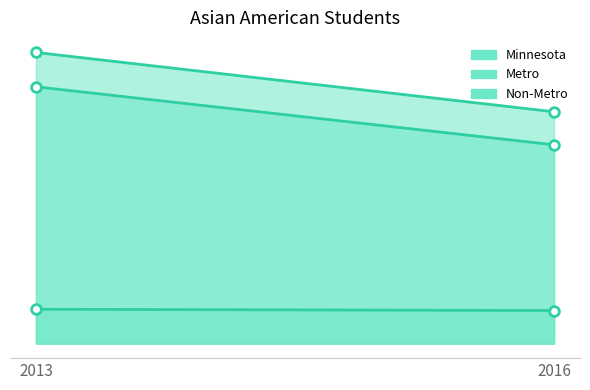

Reading left to right, extract all data points from this chart.

Minnesota: 2013=687	2016=547
Metro: 2013=606	2016=469
Non-Metro: 2013=81	2016=78